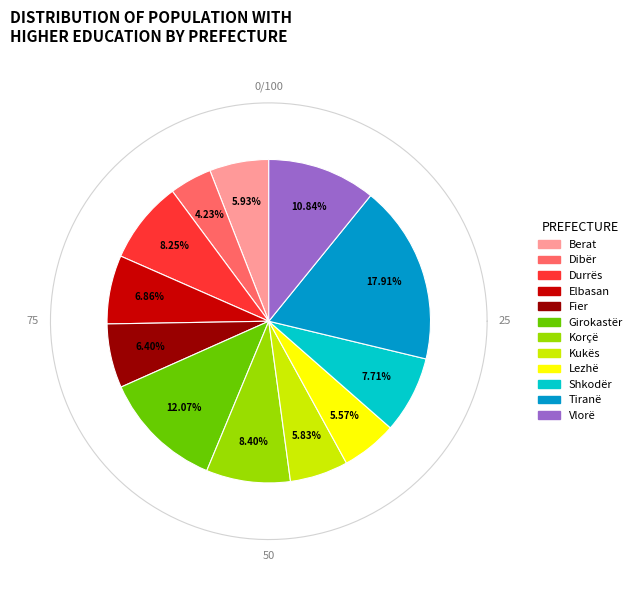

Is Fier the majority of the pie?

No